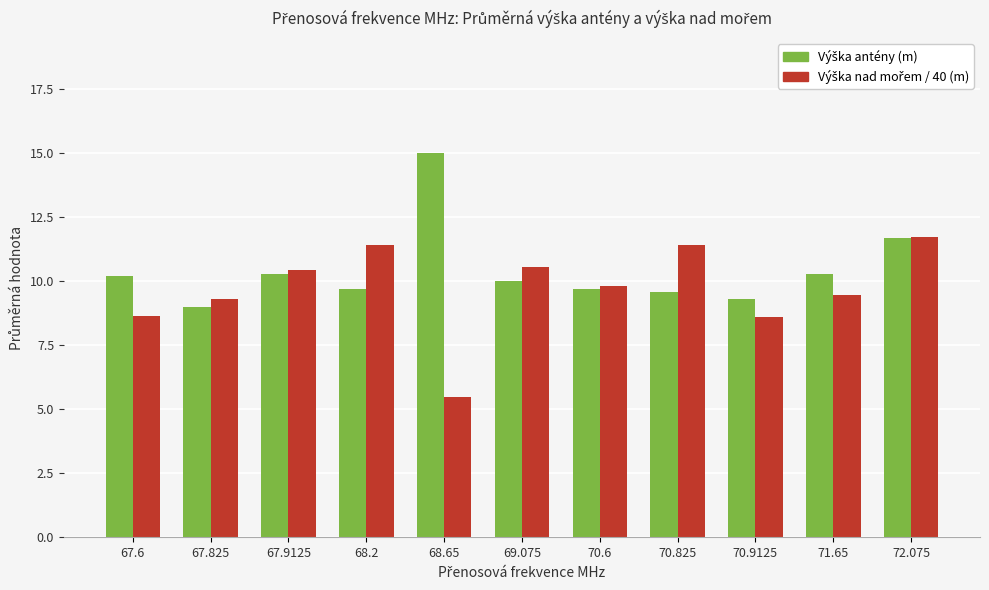

At how many categories does at least one series exceed 8?

11